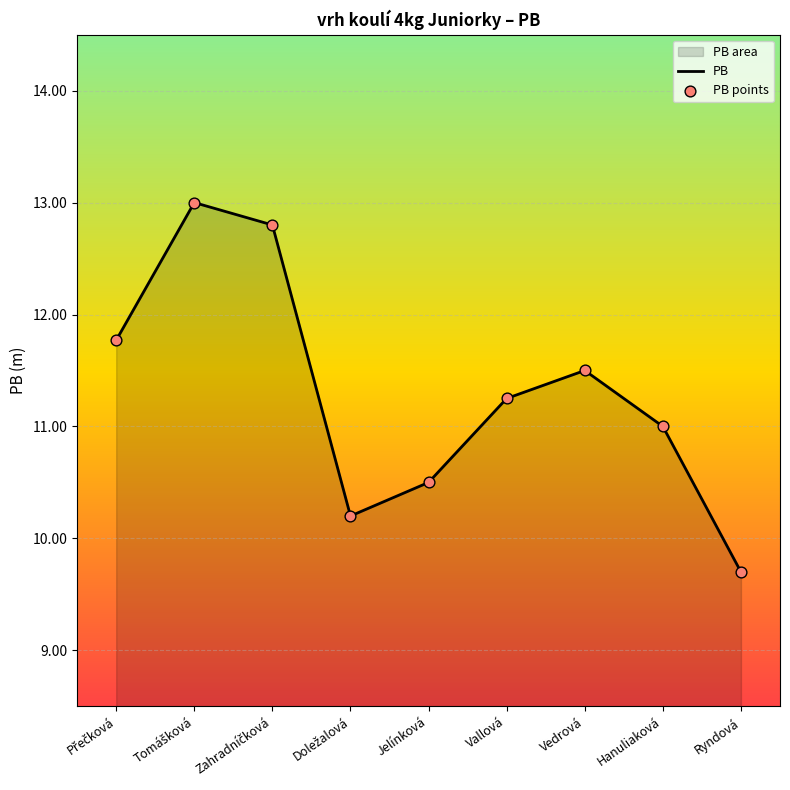

Which series reaches the maximum Y coordinate?

PB